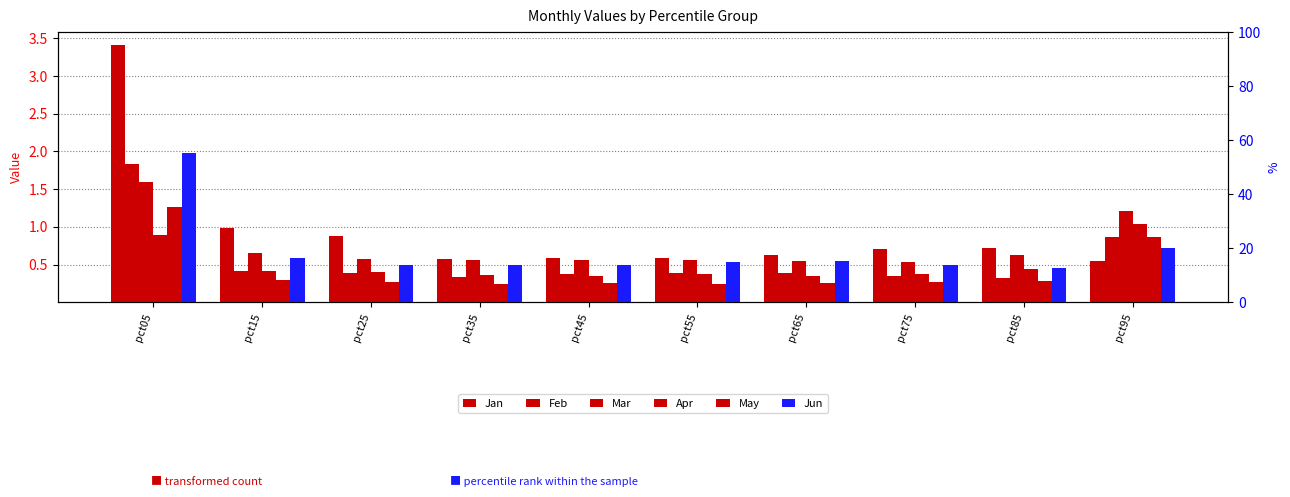

What is the difference between the highest and lowest values at pct45?

0.3